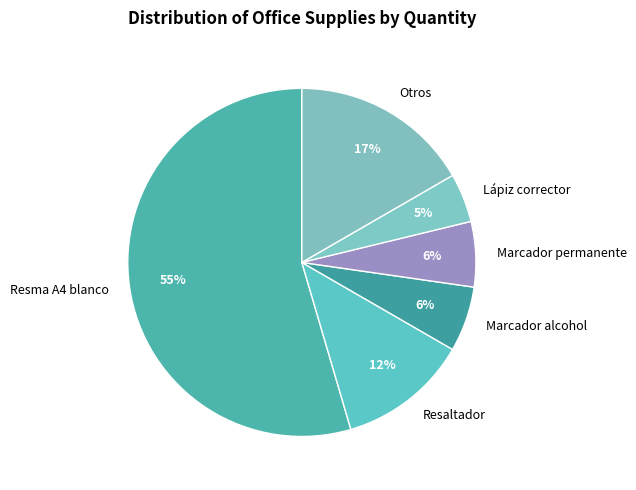

Which category accounts for the majority?

Resma A4 blanco